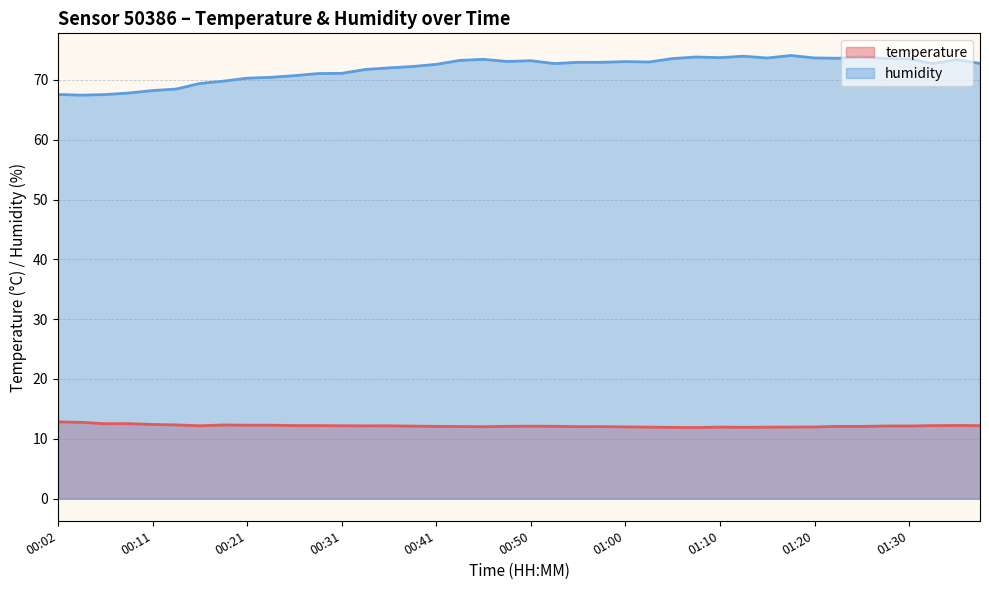

What are all the series names shown in the legend?

temperature, humidity